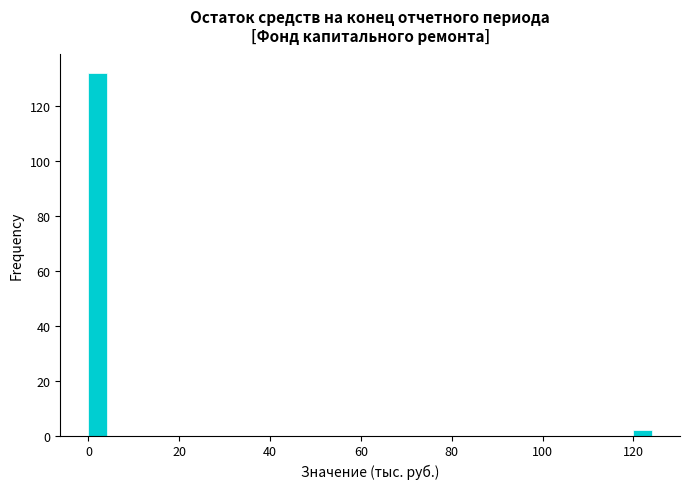

Read against the x-axis, roughly where is the centre of the tallest bar?

2